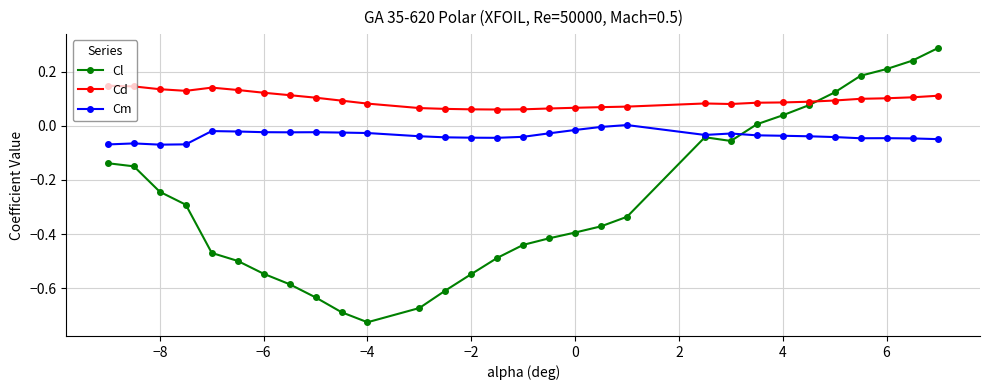

True or false: Cm has more than 2 interior local peaks.

True